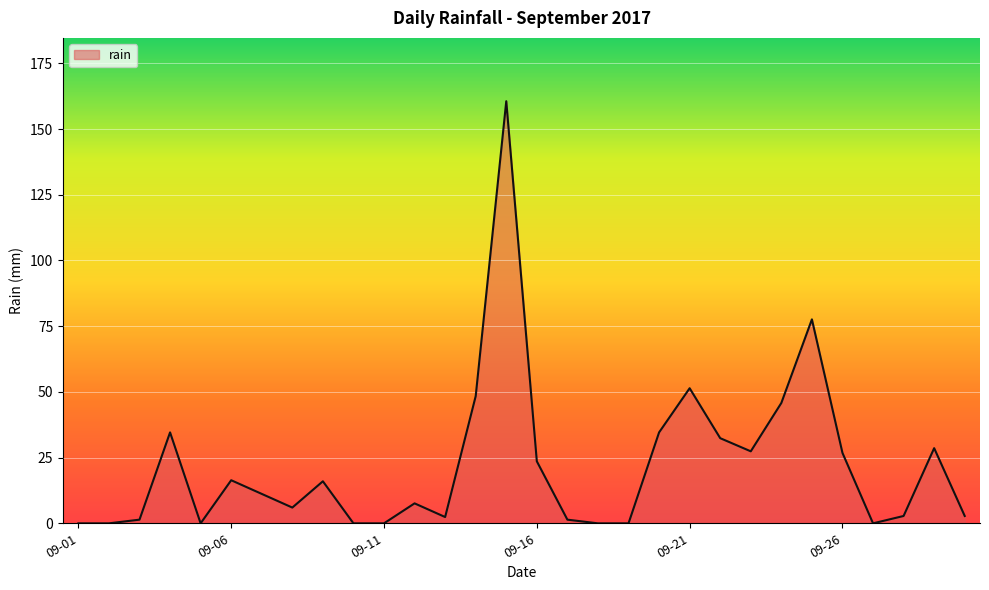

What is the maximum value shown in the chart?

160.6